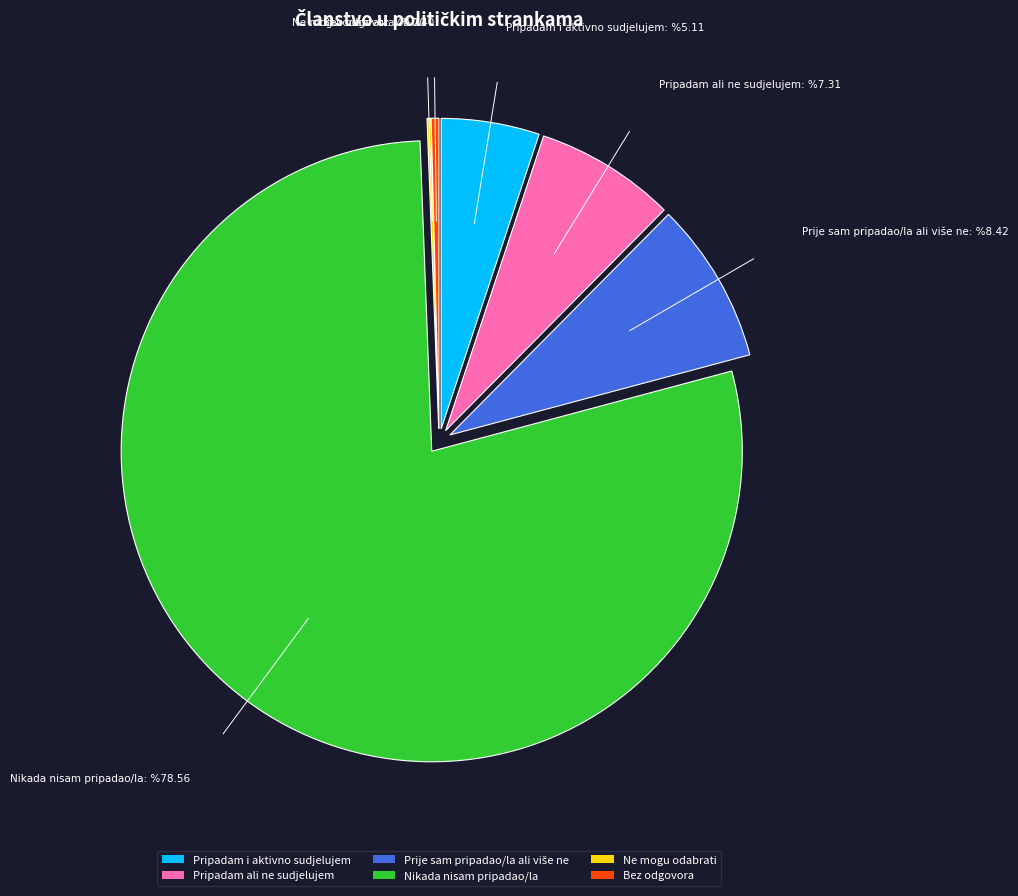

Which category accounts for the majority?

Nikada nisam pripadao/la